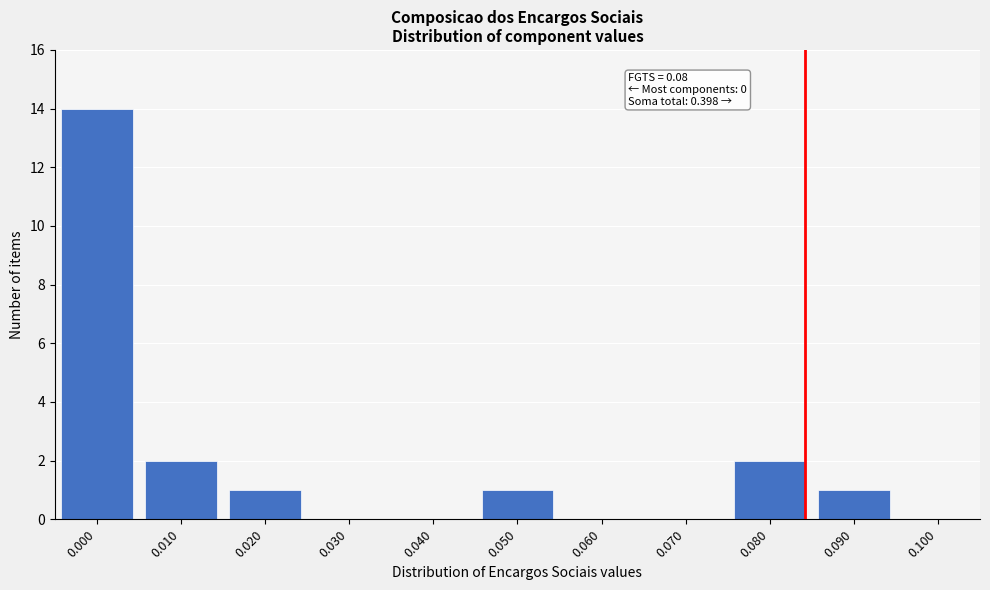

Reading right to left, extract all data points from this chart.

0.100=0	0.090=1	0.080=2	0.070=0	0.060=0	0.050=1	0.040=0	0.030=0	0.020=1	0.010=2	0.000=14